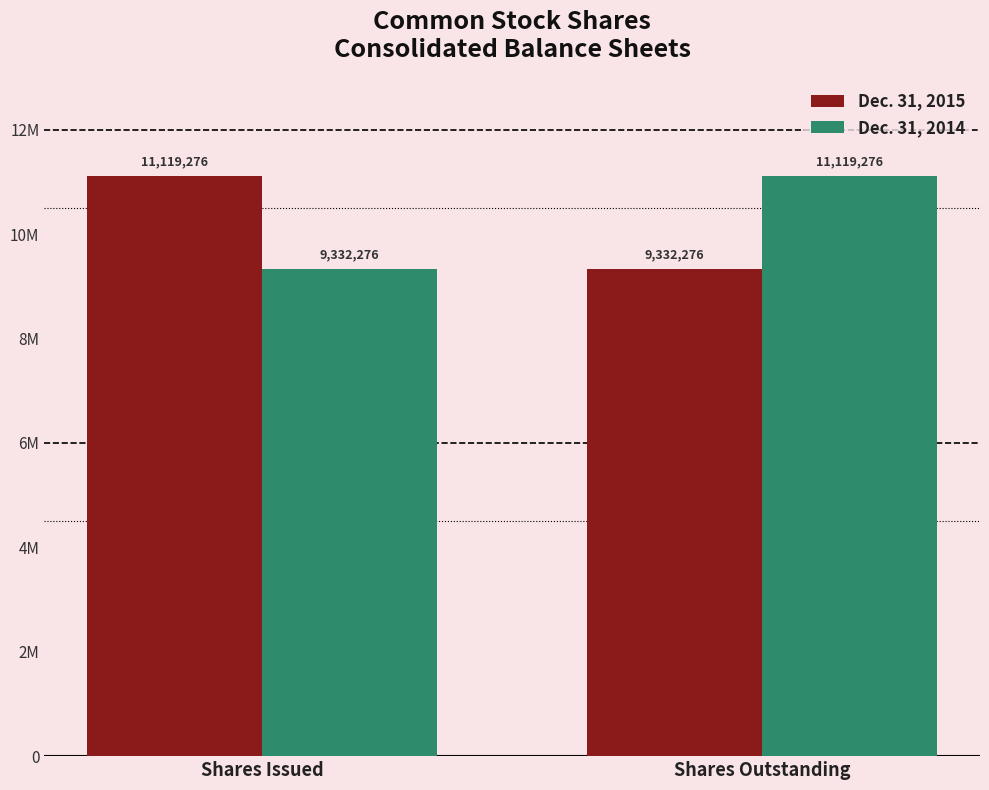

Does the chart contain any negative values?

No